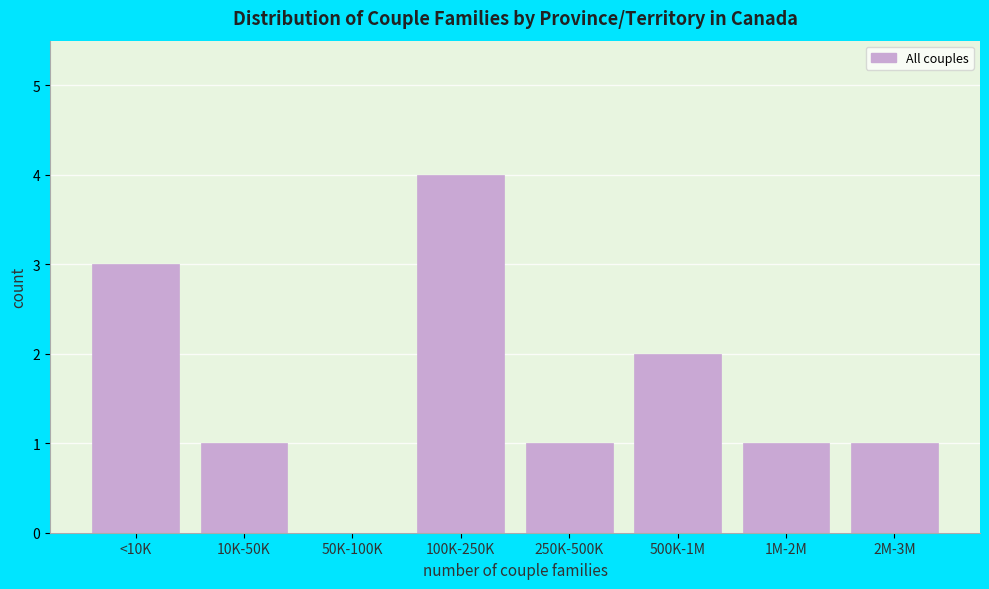

Reading left to right, list all the values displayed in this chart.

<10K=3	10K-50K=1	50K-100K=0	100K-250K=4	250K-500K=1	500K-1M=2	1M-2M=1	2M-3M=1